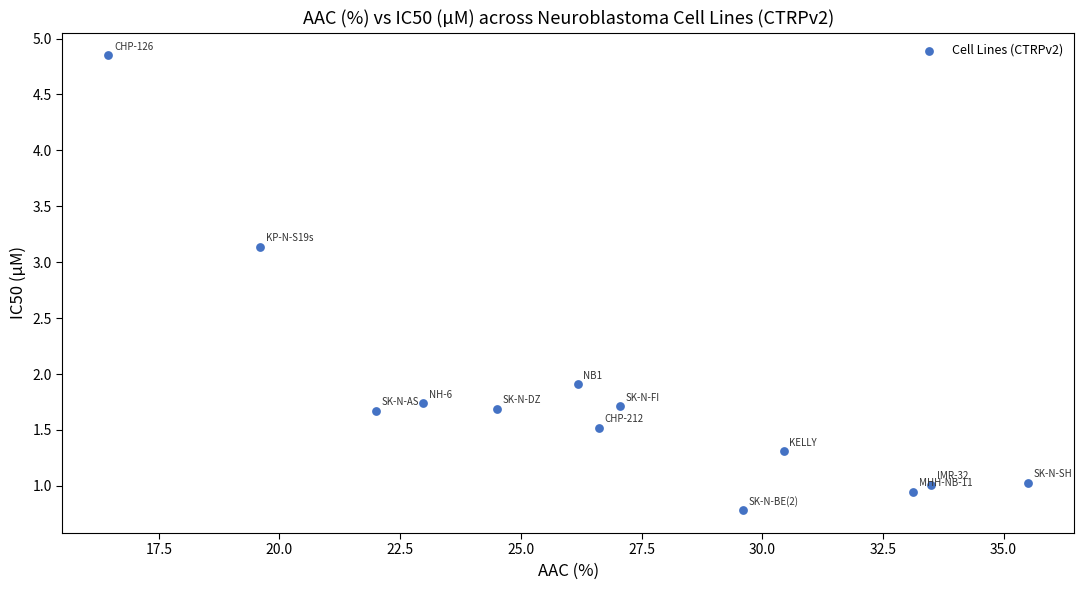

What is the range of X values (max minus min)?

19.1